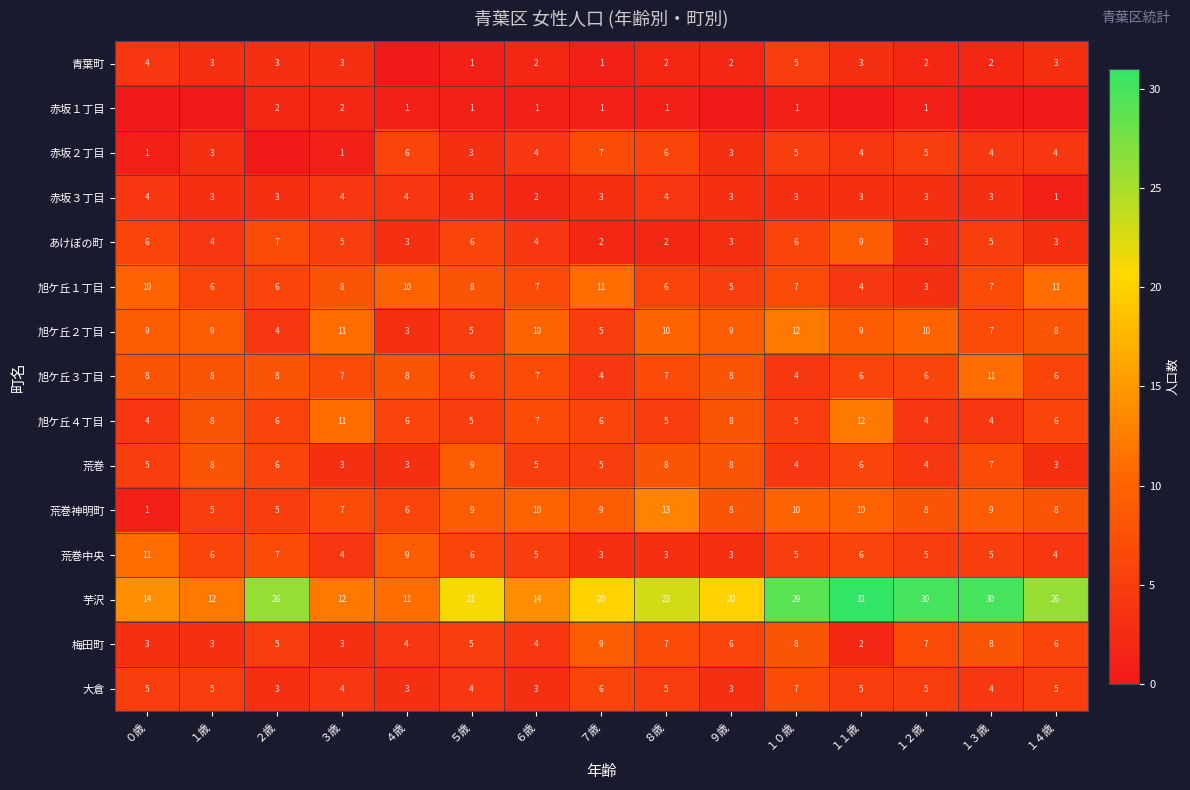

What is the difference between the 荒巻神明町 values at １３歳 and ８歳?

4